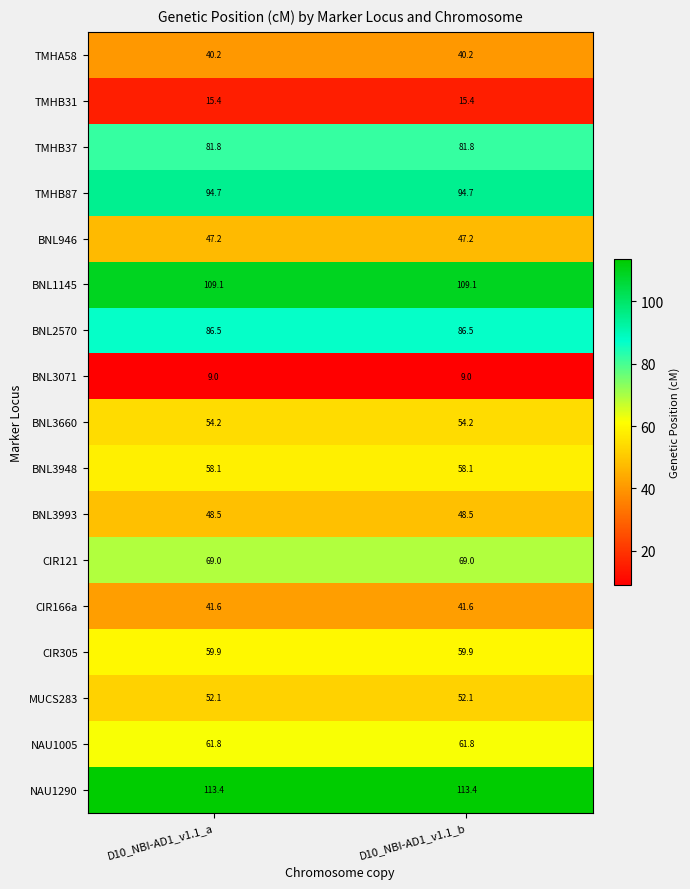

At D10_NBI-AD1_v1.1_a, list the series in order from largest to smallest.

NAU1290, BNL1145, TMHB87, BNL2570, TMHB37, CIR121, NAU1005, CIR305, BNL3948, BNL3660, MUCS283, BNL3993, BNL946, CIR166a, TMHA58, TMHB31, BNL3071